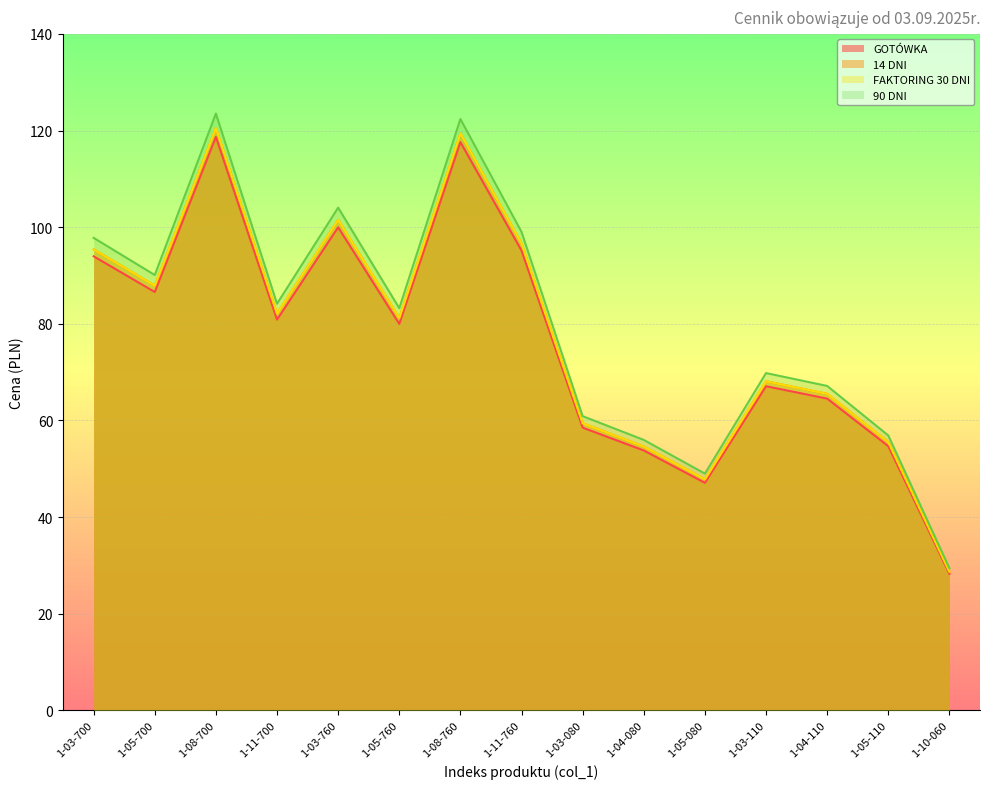

What is the spread (max minus min) of values at 1-05-760?

3.2